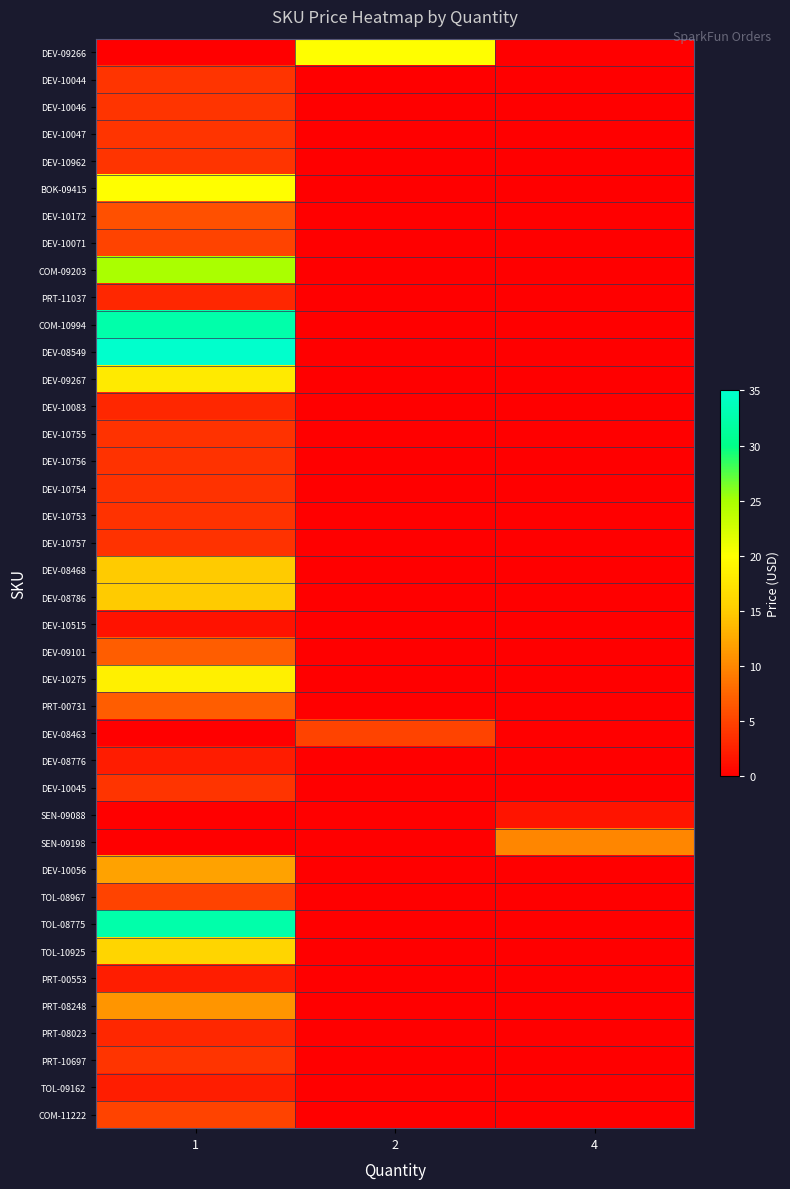

Between 2 and 4, which is larger?

2